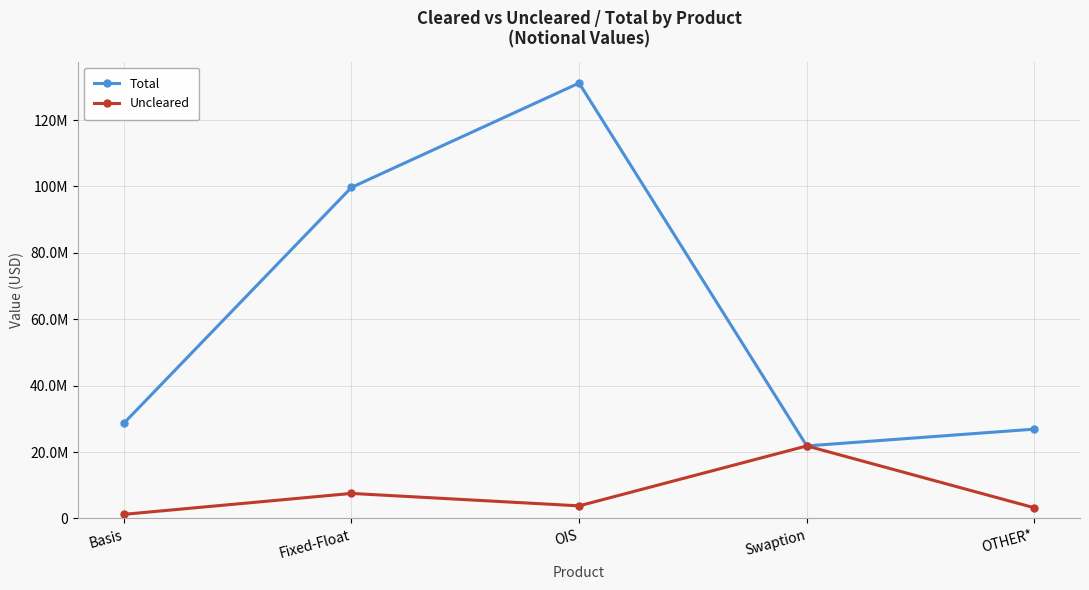

What is the value of the Total point at the 2nd from the left?

99719208